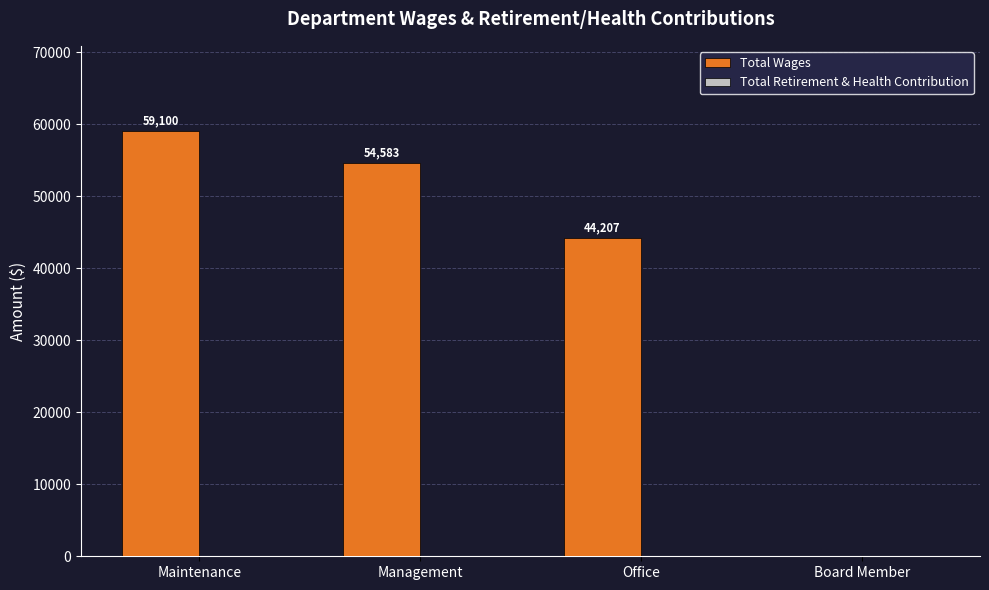

Where is the data nearest to the value 29550?

Office